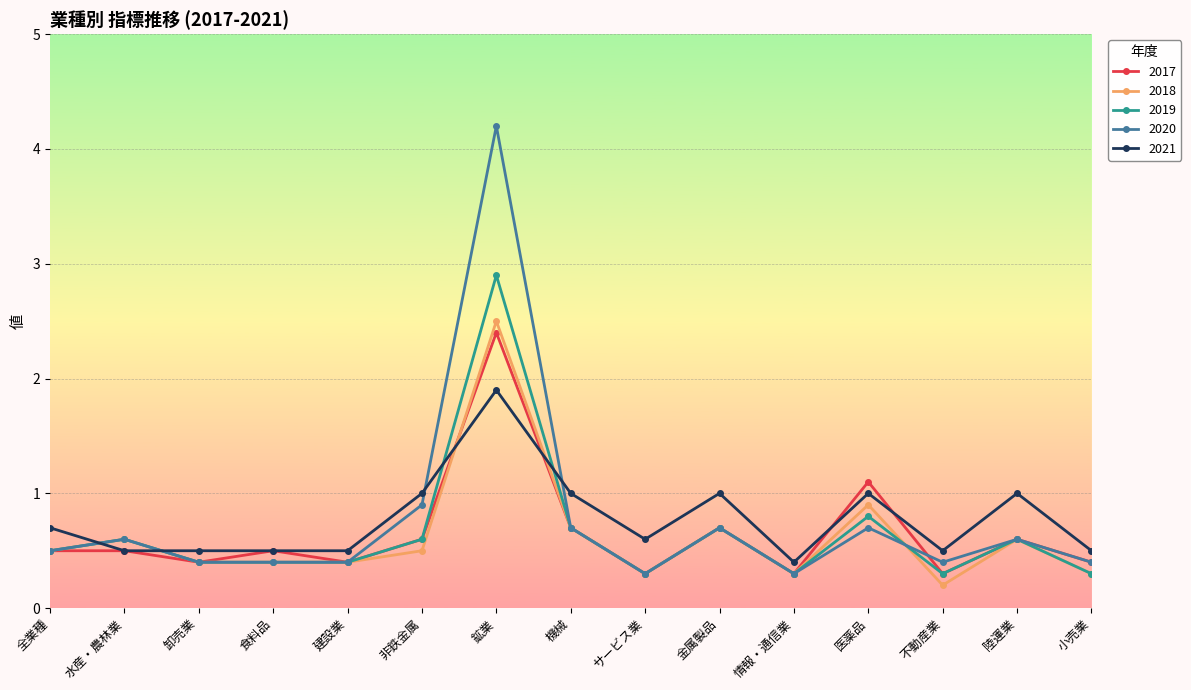

Read the 2019 value at 金属製品.

0.7